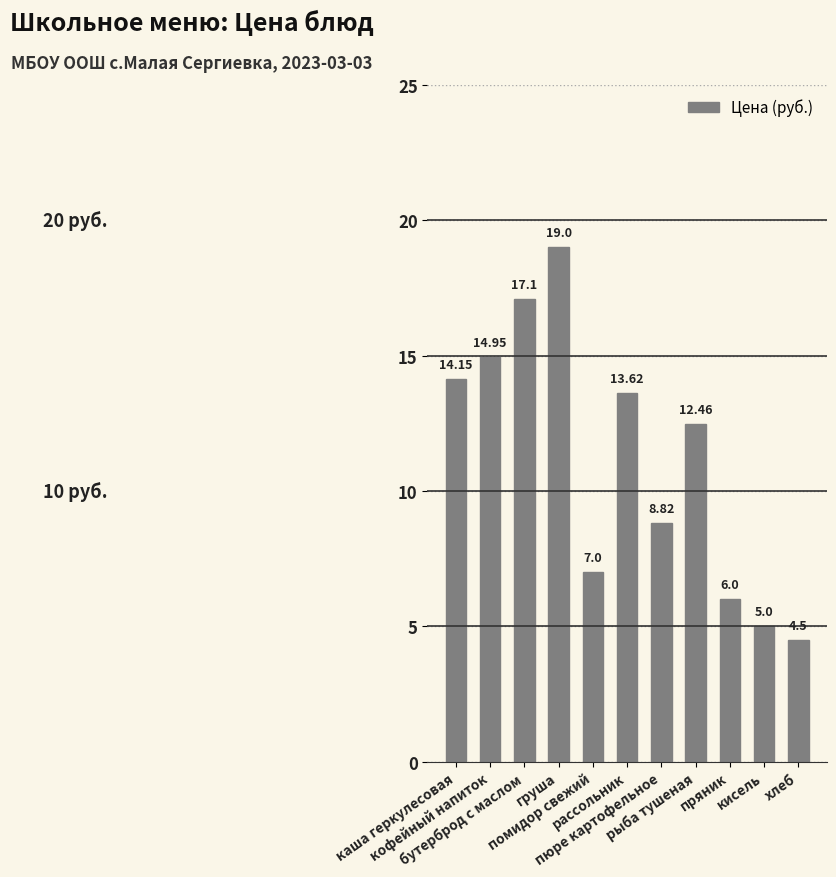

The value at рыба тушеная is 18.6. True or false?

False